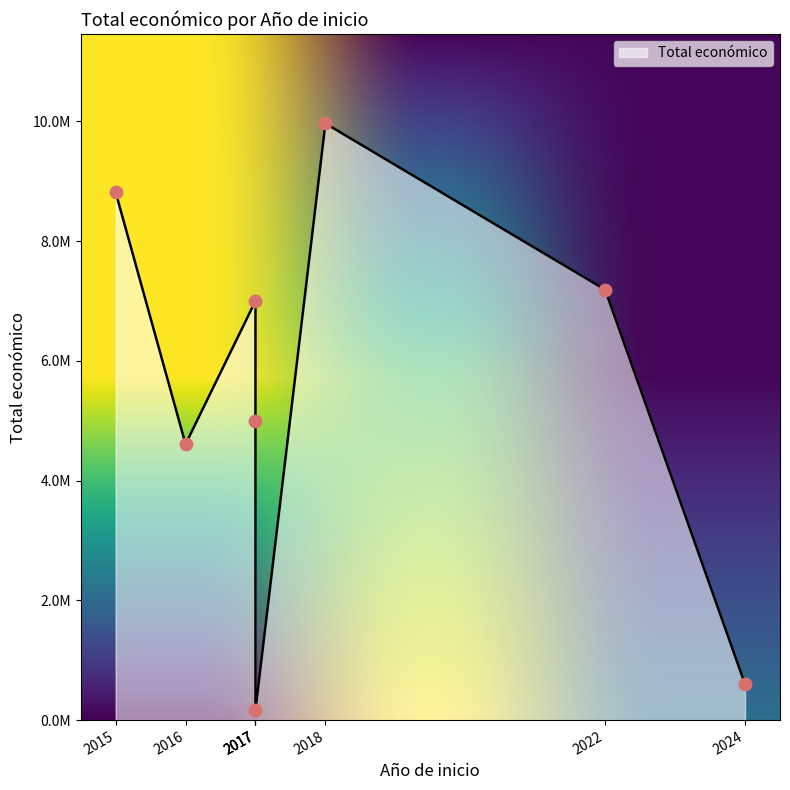

Between 2017 and 2015, which is larger?

2015